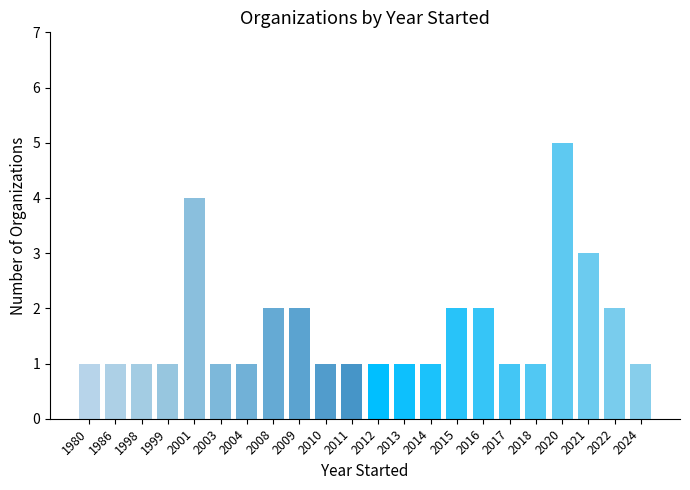

The chart shows a value of 1 at 2024. True or false?

True